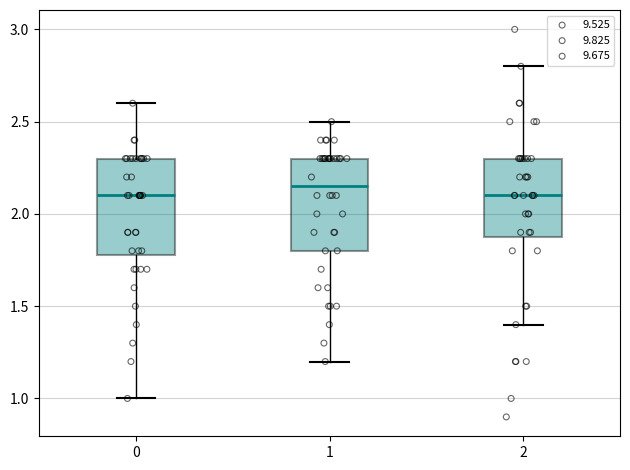

Which series contains the lowest Y value?

9.675